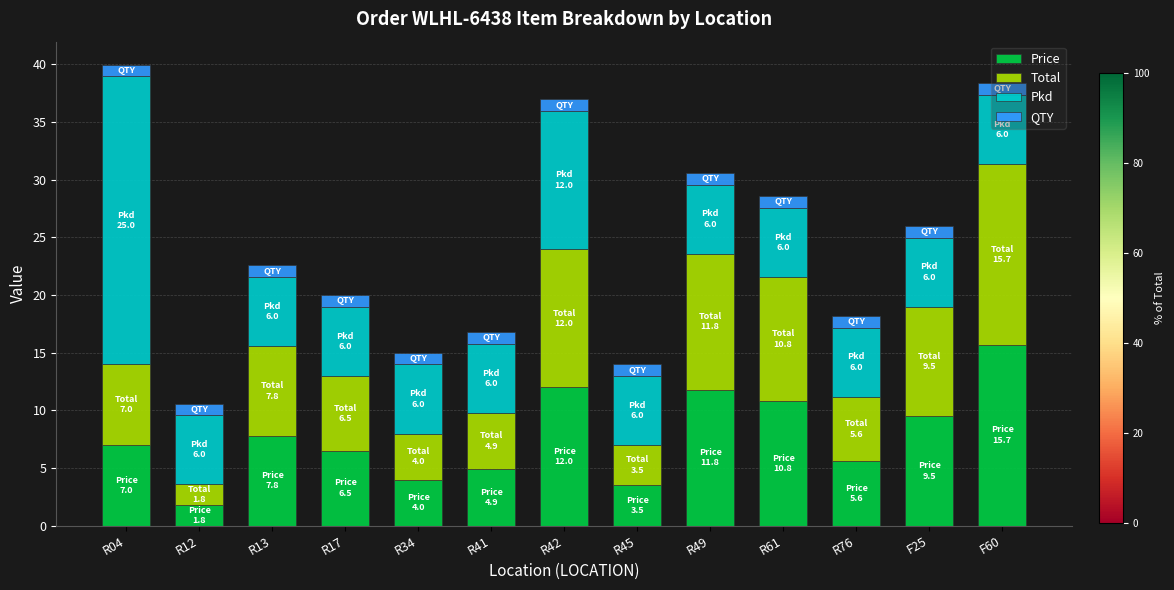

At which label does Price reach its peak?

F60